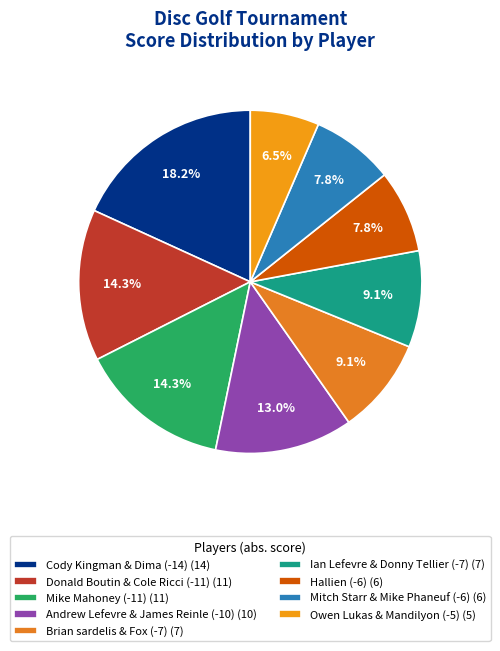

What is the largest slice in the pie chart?

Cody Kingman & Dima (-14)